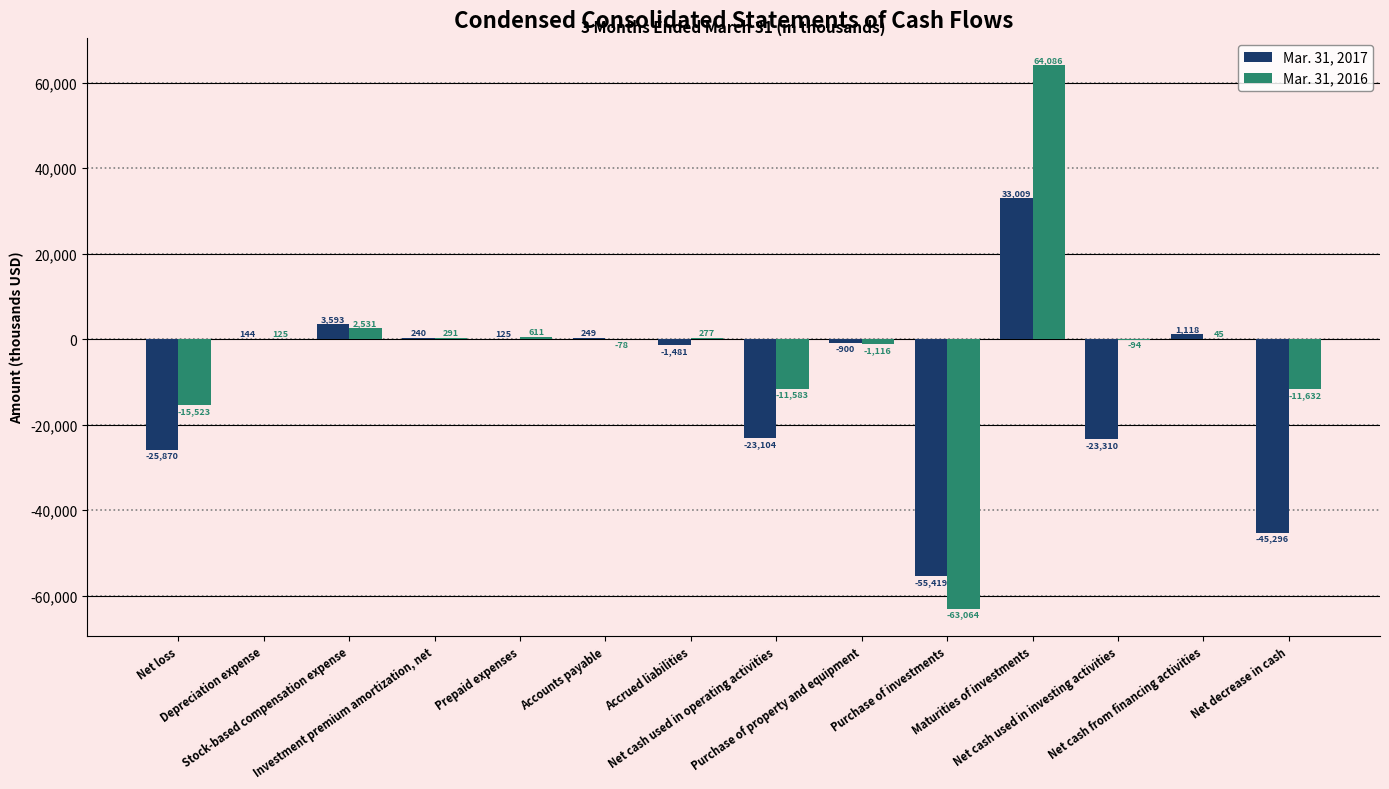

What are all the series names shown in the legend?

Mar. 31, 2017, Mar. 31, 2016